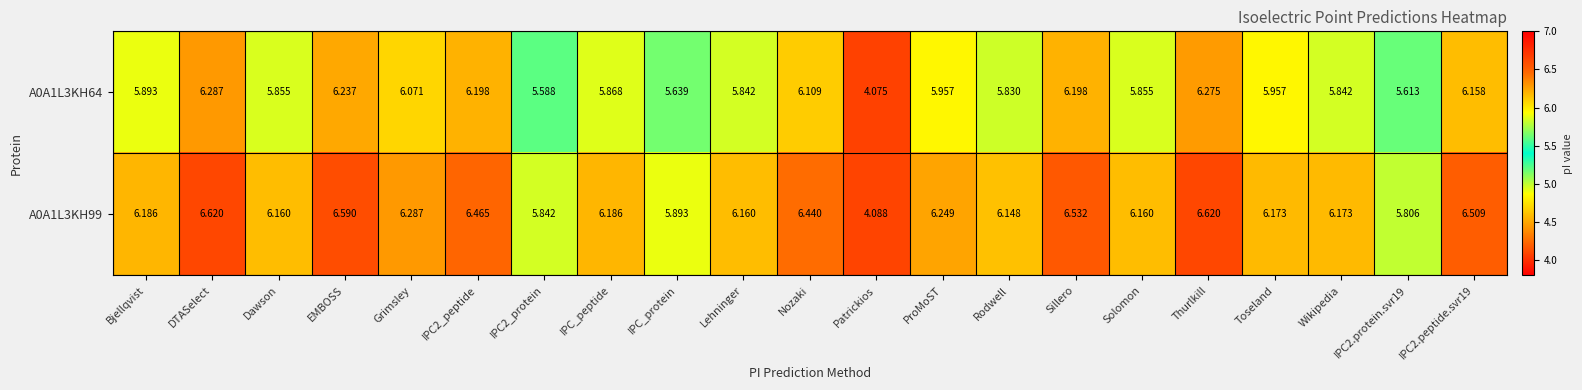

At which label does A0A1L3KH99 first exceed 6?

Bjellqvist